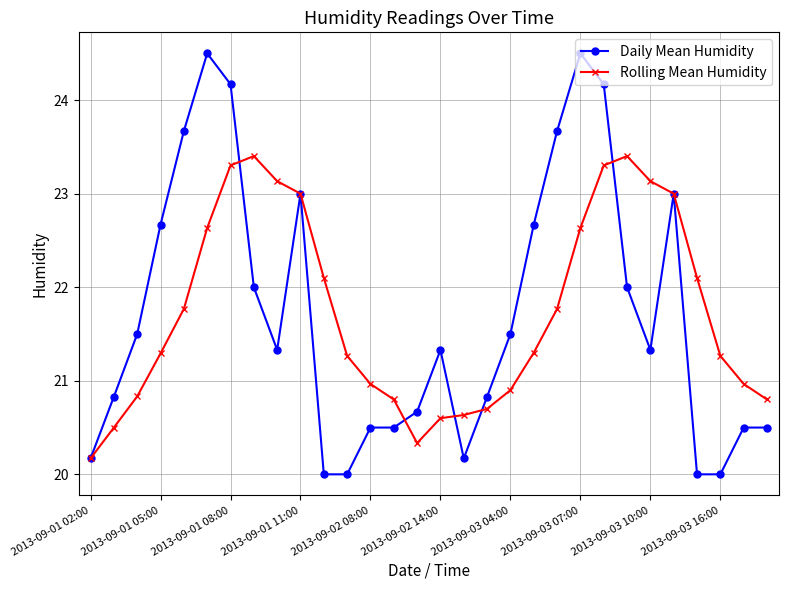

Reading left to right, what are all the values shown in this chart?

Daily Mean Humidity: 20.2	20.8	21.5	22.7	23.7	24.5	24.2	22.0	21.3	23.0	20.0	20.0	20.5	20.5	20.7	21.3	20.2	20.8	21.5	22.7	23.7	24.5	24.2	22.0	21.3	23.0	20.0	20.0	20.5	20.5
Rolling Mean Humidity: 20.2	20.5	20.8	21.3	21.8	22.6	23.3	23.4	23.1	23.0	22.1	21.3	21.0	20.8	20.3	20.6	20.6	20.7	20.9	21.3	21.8	22.6	23.3	23.4	23.1	23.0	22.1	21.3	21.0	20.8